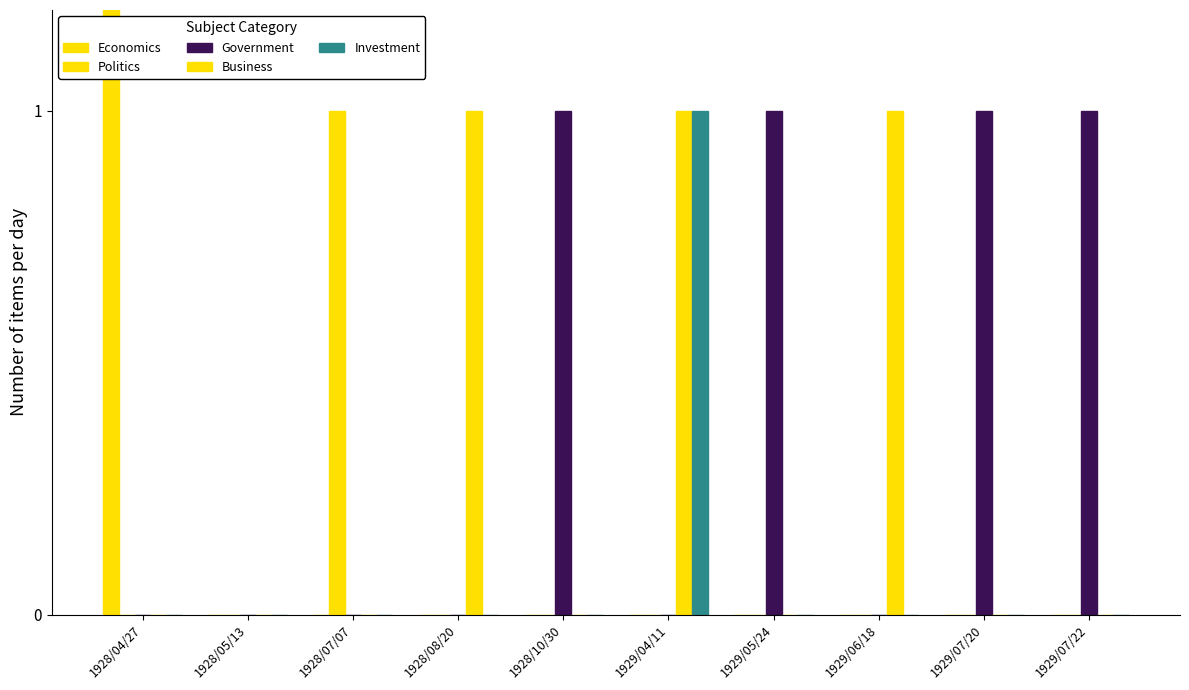

List the labels in order of Business value, smallest first.

1928/04/27, 1928/05/13, 1928/07/07, 1928/10/30, 1929/05/24, 1929/07/20, 1929/07/22, 1928/08/20, 1929/04/11, 1929/06/18